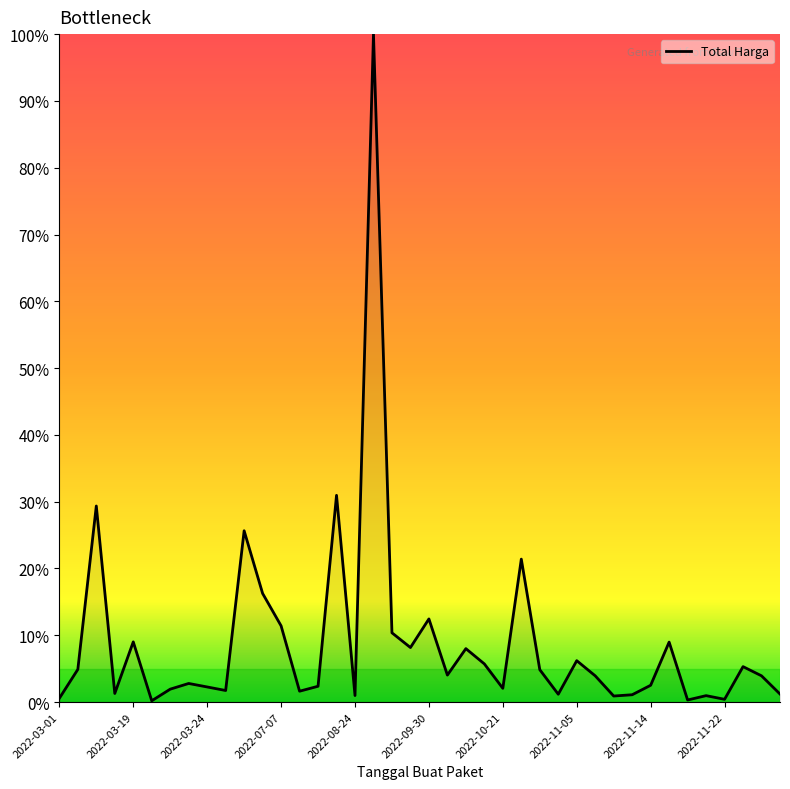

How many lines are shown in the chart?

1